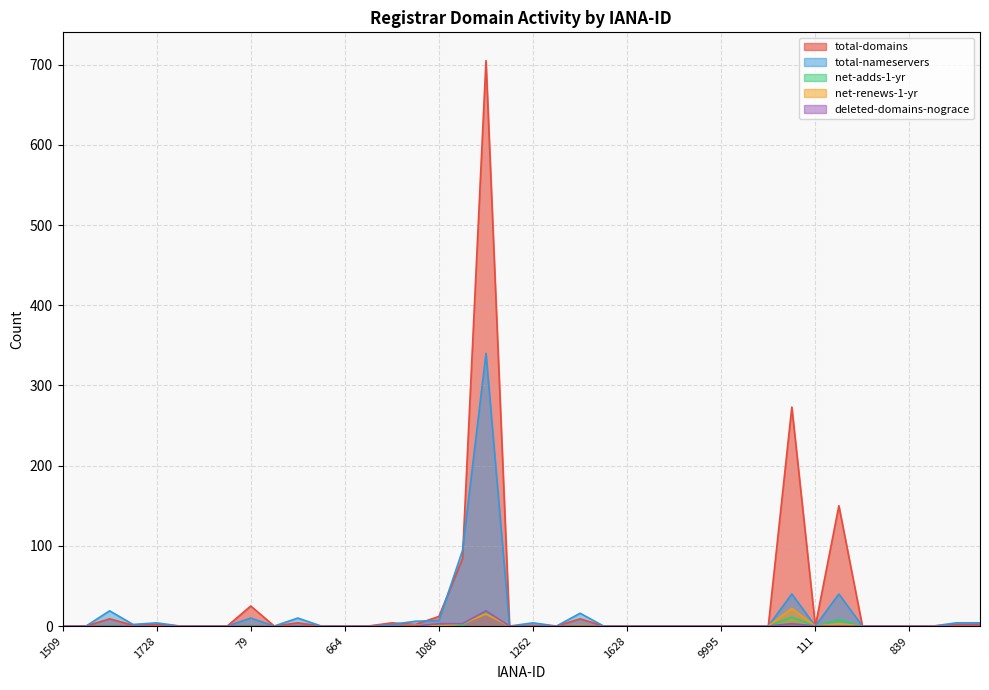

How many lines are shown in the chart?

5